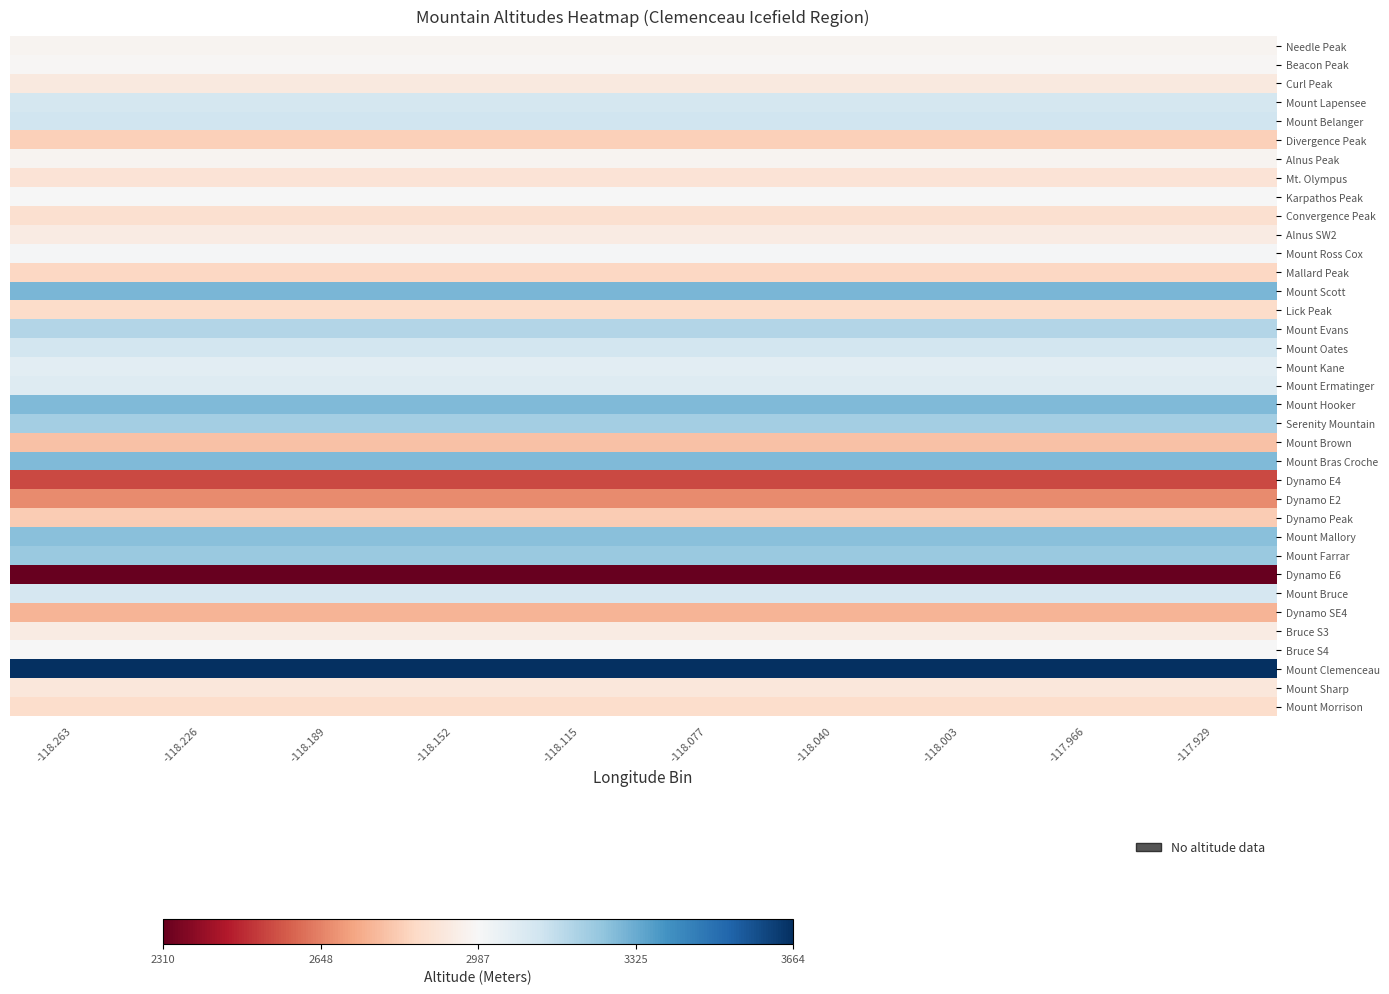

Rank the series by their maximum value, from lowest to highest.

Dynamo E6, Dynamo E4, Dynamo E2, Dynamo SE4, Mount Brown, Dynamo Peak, Divergence Peak, Mallard Peak, Lick Peak, Mount Morrison, Convergence Peak, Mt. Olympus, Mount Sharp, Curl Peak, Bruce S3, Alnus SW2, Alnus Peak, Needle Peak, Beacon Peak, Karpathos Peak, Bruce S4, Mount Ross Cox, Mount Kane, Mount Ermatinger, Mount Bruce, Mount Lapensee, Mount Oates, Mount Belanger, Mount Evans, Serenity Mountain, Mount Farrar, Mount Mallory, Mount Bras Croche, Mount Hooker, Mount Scott, Mount Clemenceau